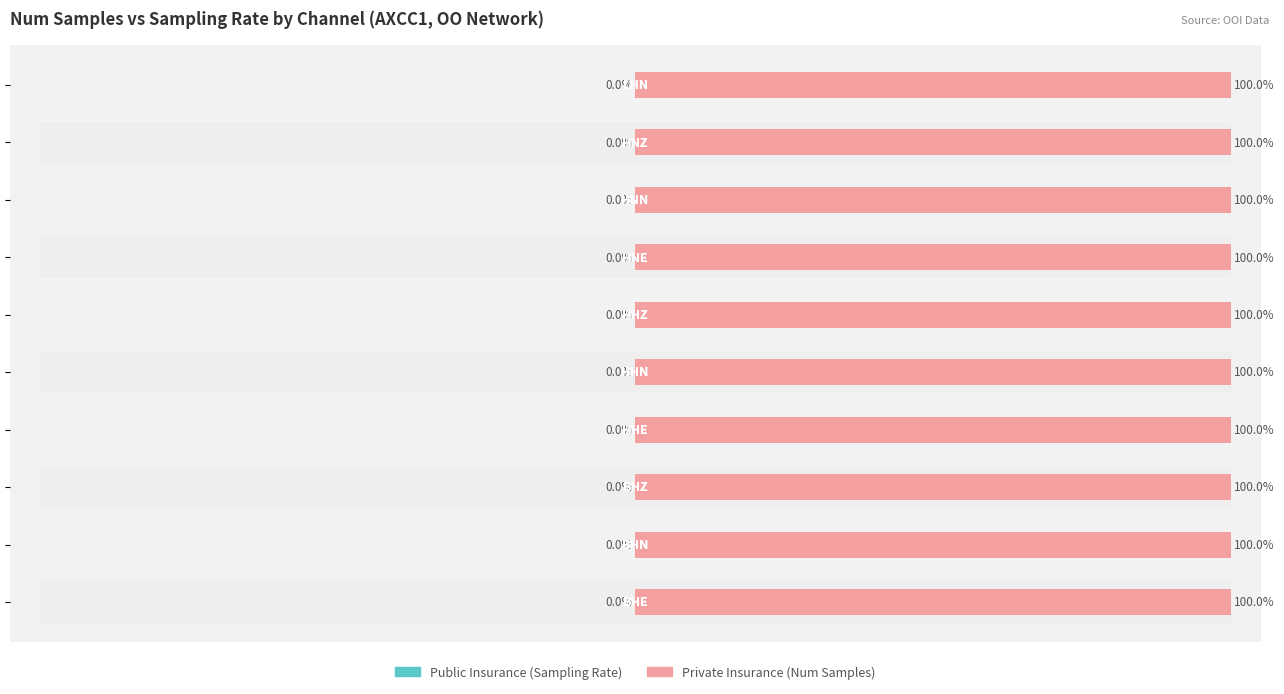

What is the sum of the Private Insurance values at −75 and −125?

200.0